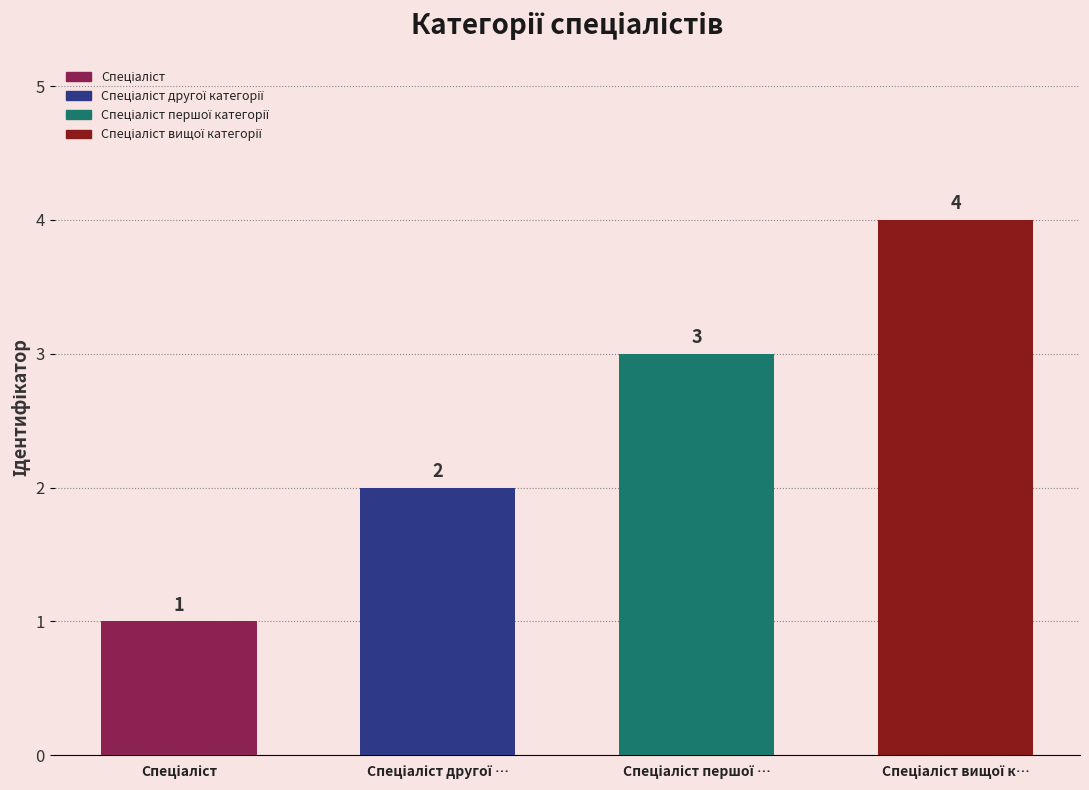

Where does the data first go above 3?

Спеціаліст вищої категорії